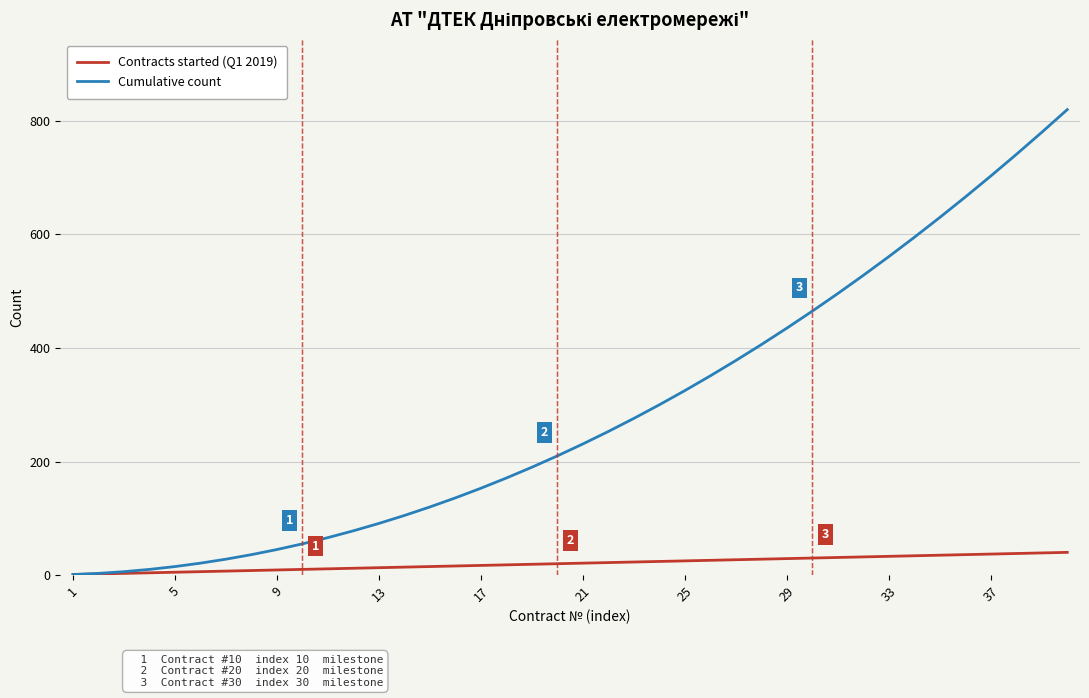

What is the highest value of the Cumulative count series?

820